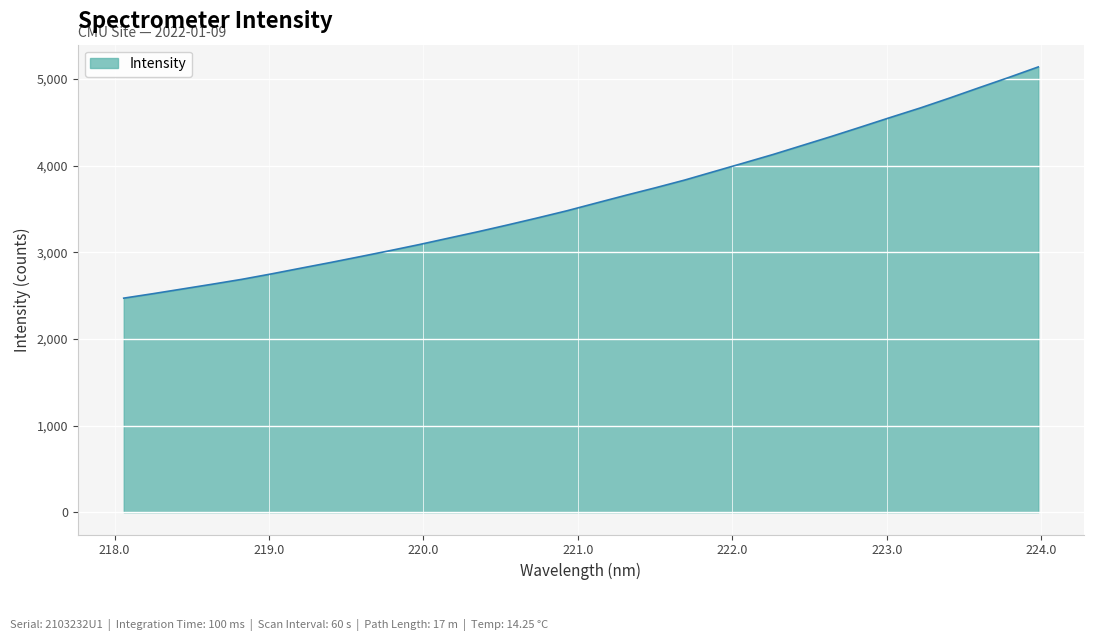

What is the maximum value shown in the chart?

5140.3